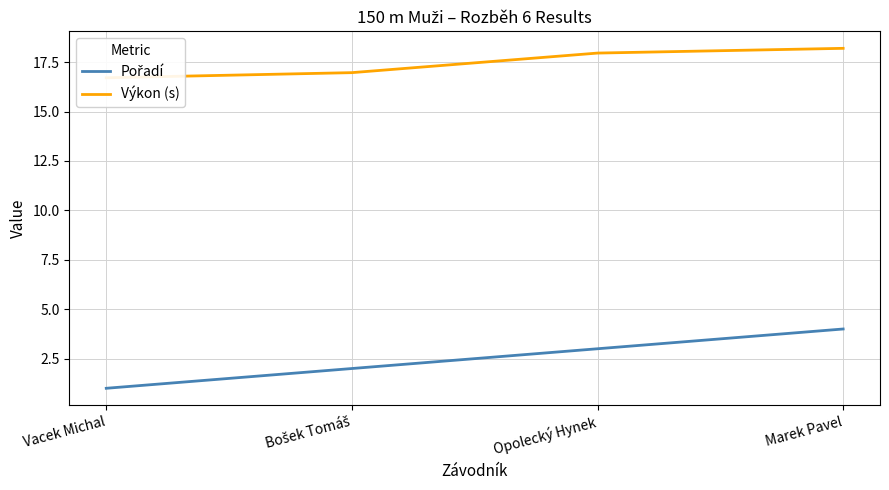

What position from the left is Vacek Michal?

1